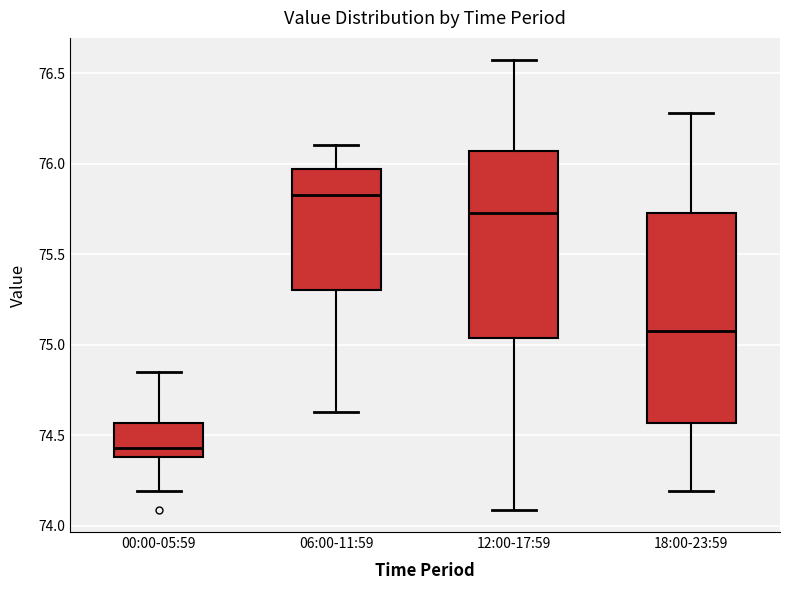

Reading left to right, transcribe this box plot: for each box, give where its median line is, the range the box spans, and where its two whiskers end, as read against the y-axis. The values are not printed on the chart, so give them approximately, as read against the axis.

00:00-05:59: median 74.45, box 74.40 to 74.55, whiskers 74.20 to 74.85
06:00-11:59: median 75.85, box 75.30 to 75.95, whiskers 74.65 to 76.10
12:00-17:59: median 75.75, box 75.05 to 76.05, whiskers 74.10 to 76.55
18:00-23:59: median 75.10, box 74.55 to 75.75, whiskers 74.20 to 76.30